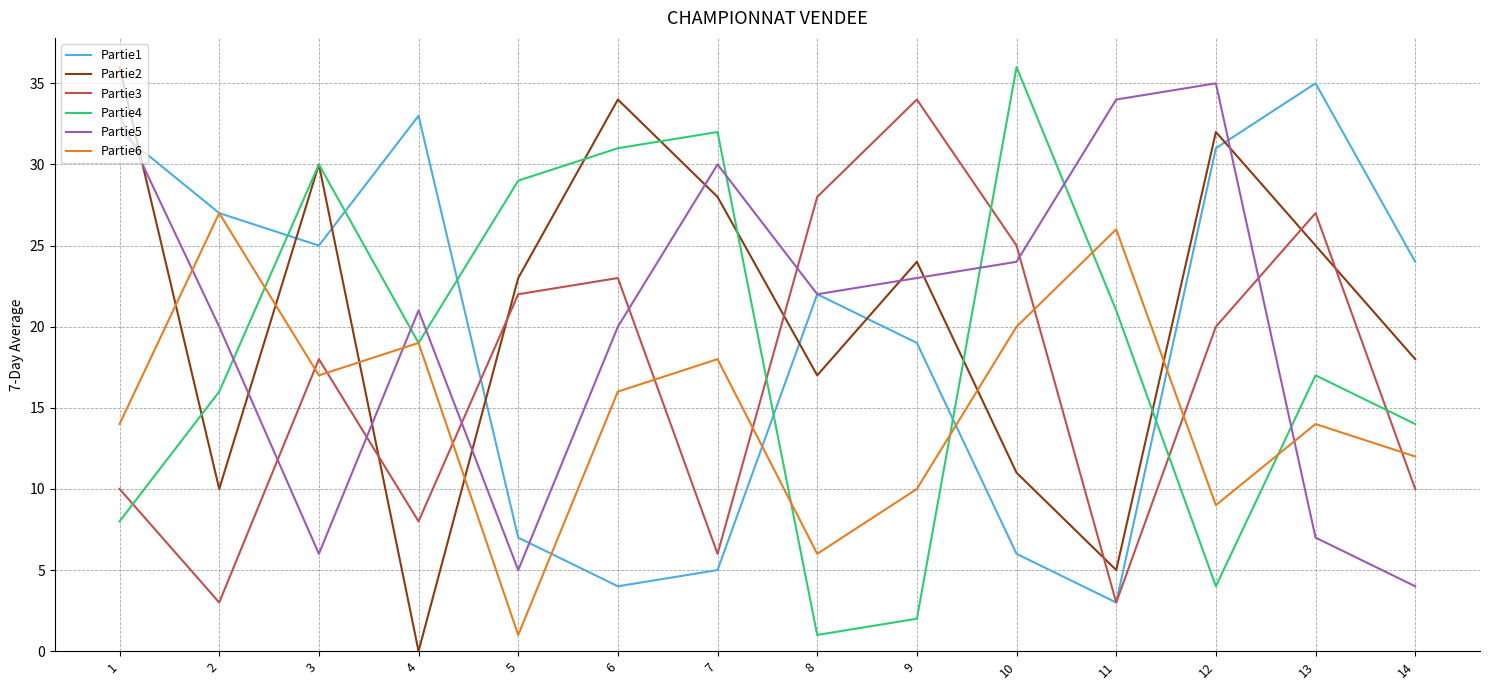

How many interior local valleys does the Partie2 series have?

4